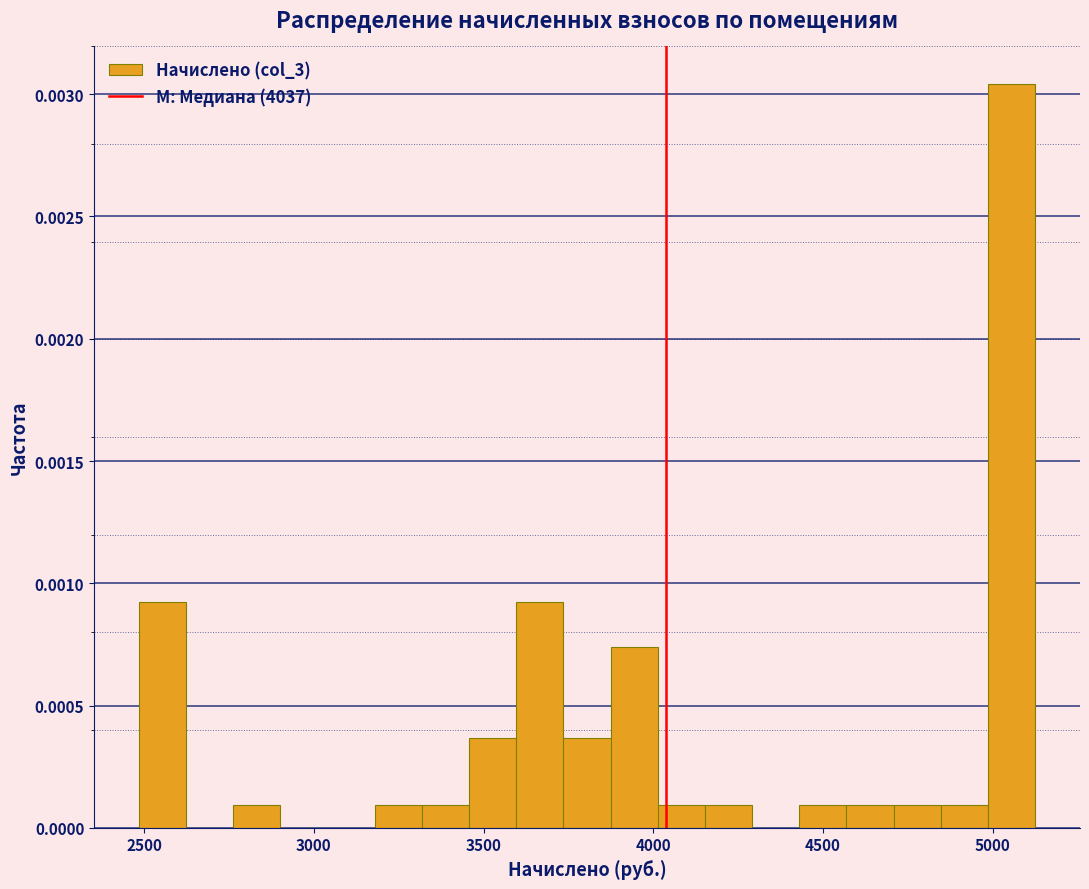

Around what value on the x-axis is the tallest bar? Give the approximate position of its centre, as read against the axis.

5050